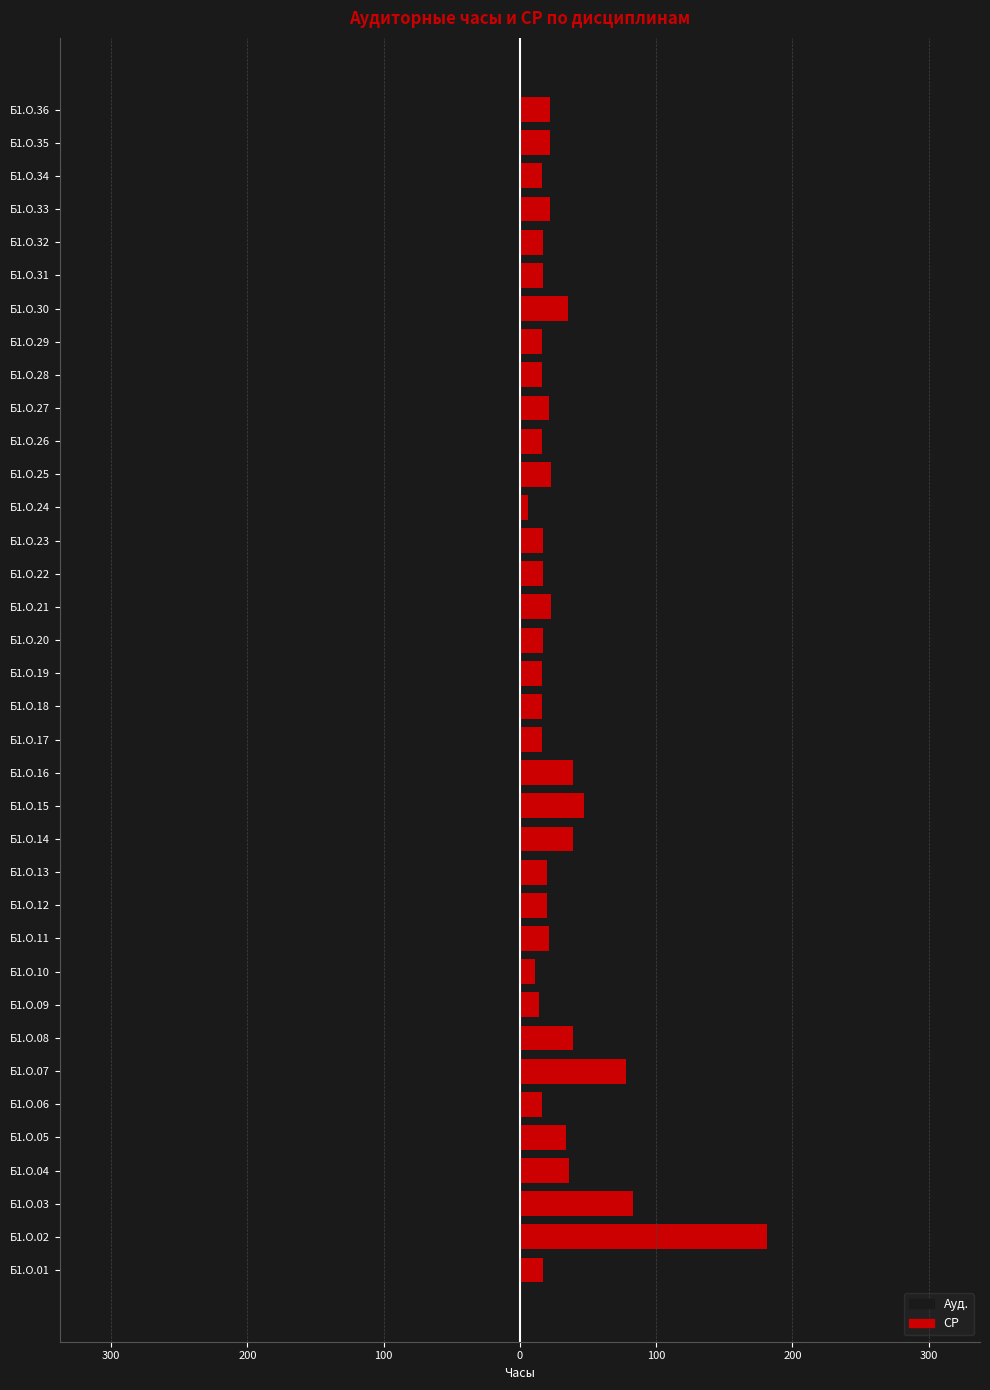

Reading left to right, what are all the values shown in this chart?

Ауд.: -54	-138	-307	-104	-36	-54	-205	-32	-128	-60	-50	-50	-50	-32	-24	-32	-54	-54	-54	-54	-48	-54	-54	-64	-48	-54	-48	-54	-54	-36	-54	-54	-48	-54	-48	-48
СР: 17	181	83	36	34	16	78	39	14	11	21	20	20	39	47	39	16	16	16	17	23	17	17	6	23	16	21	16	16	35	17	17	22	16	22	22